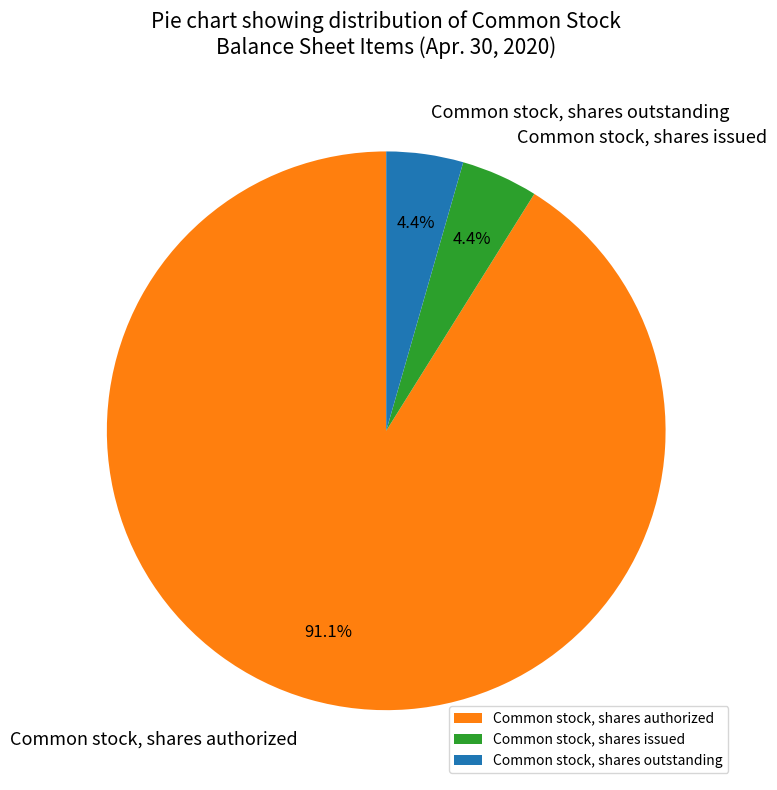

How many segments does this pie chart have?

3